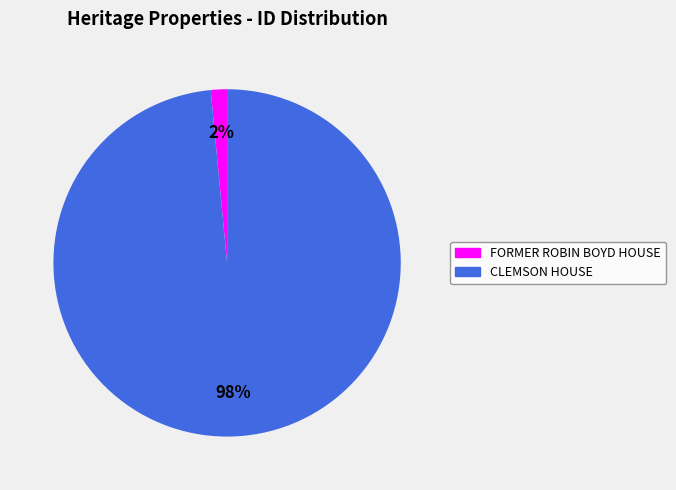

To the nearest percent, what is the combined percentage of FORMER ROBIN BOYD HOUSE and CLEMSON HOUSE?

100%